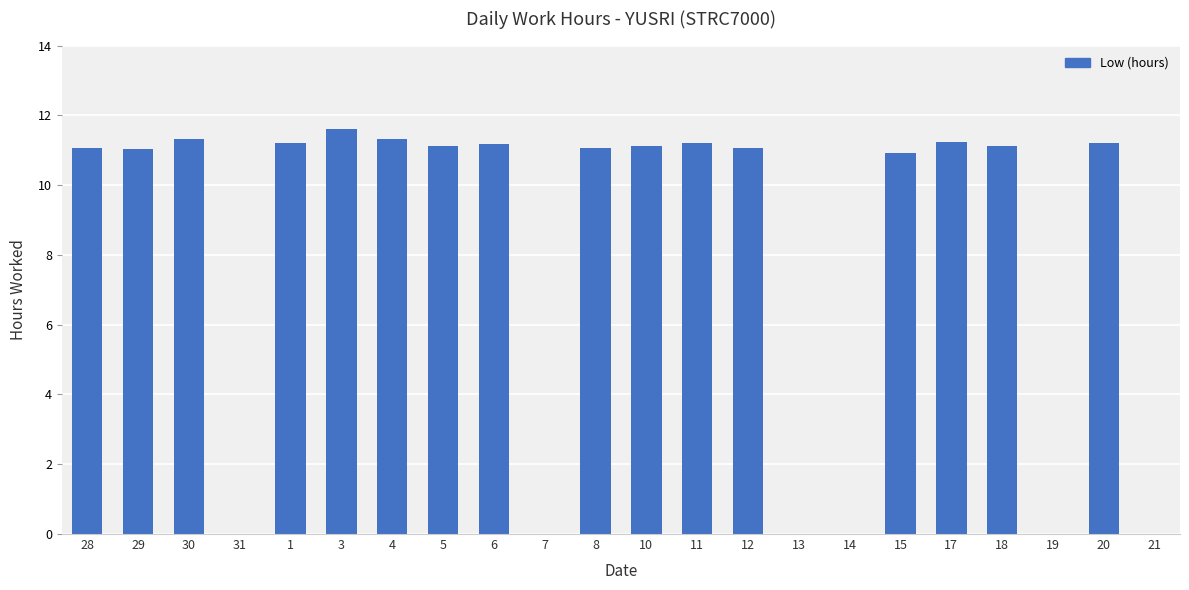

The chart shows a value of 11.3 at 4. True or false?

True